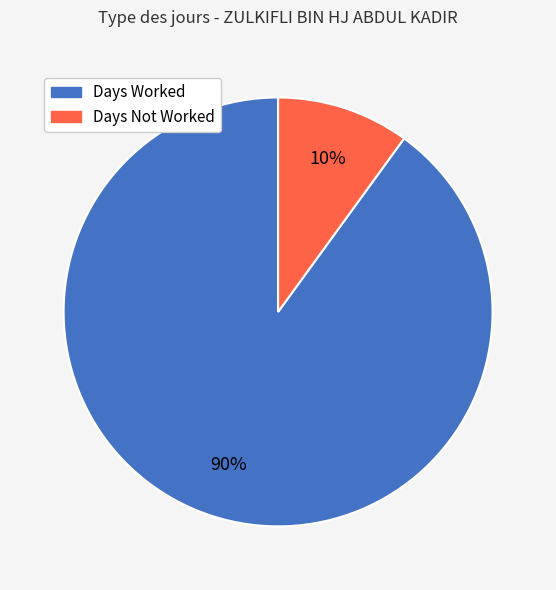

To the nearest percent, what is the average slice percentage?

50%